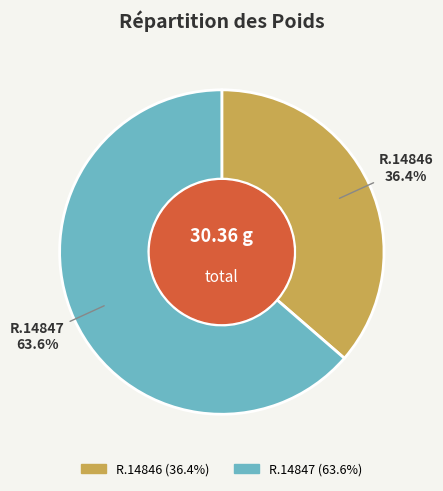

Which slice is the largest?

R.14847